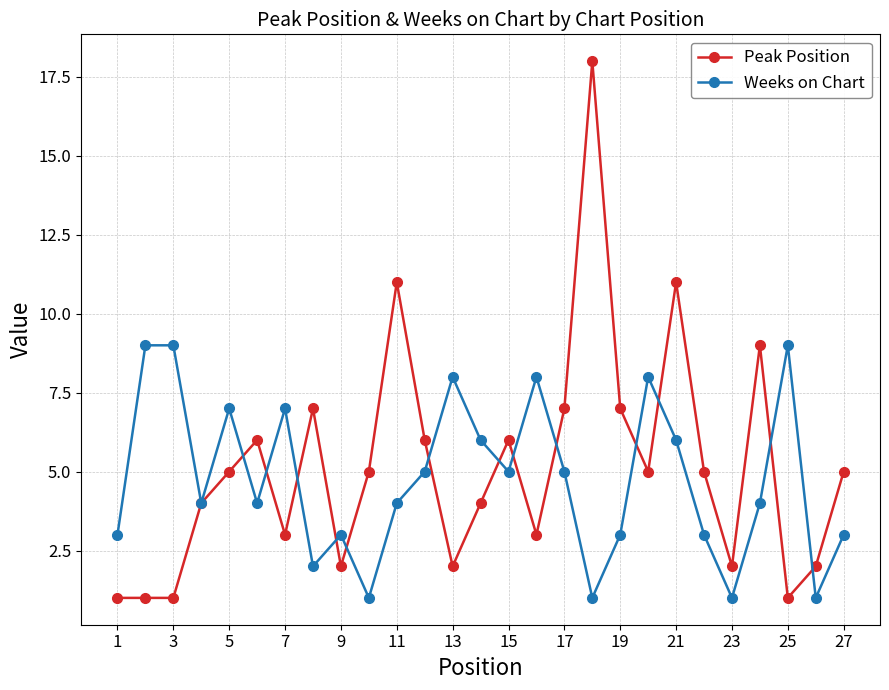

List the series in order of their overall mean, highest first.

Peak Position, Weeks on Chart